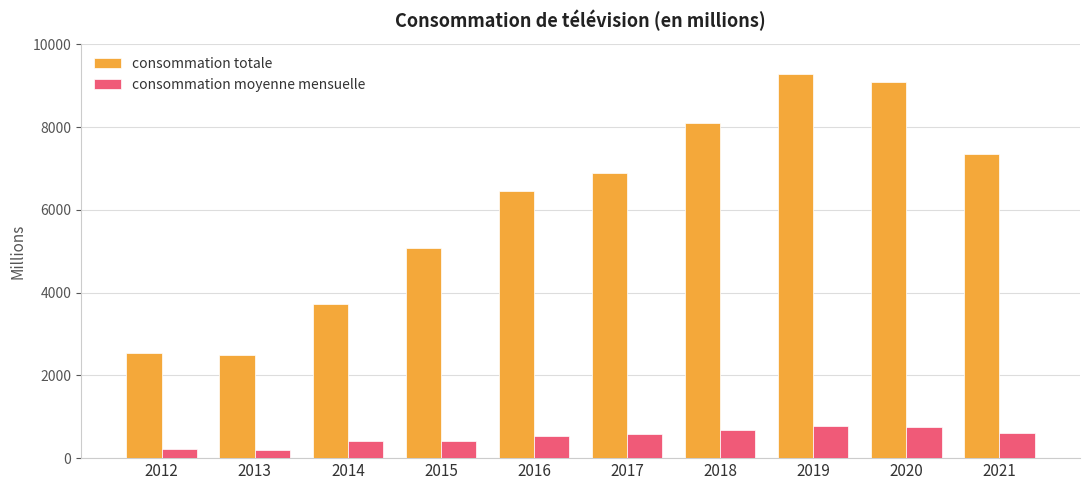

What value does the consommation moyenne mensuelle series have at 2017?

574.0